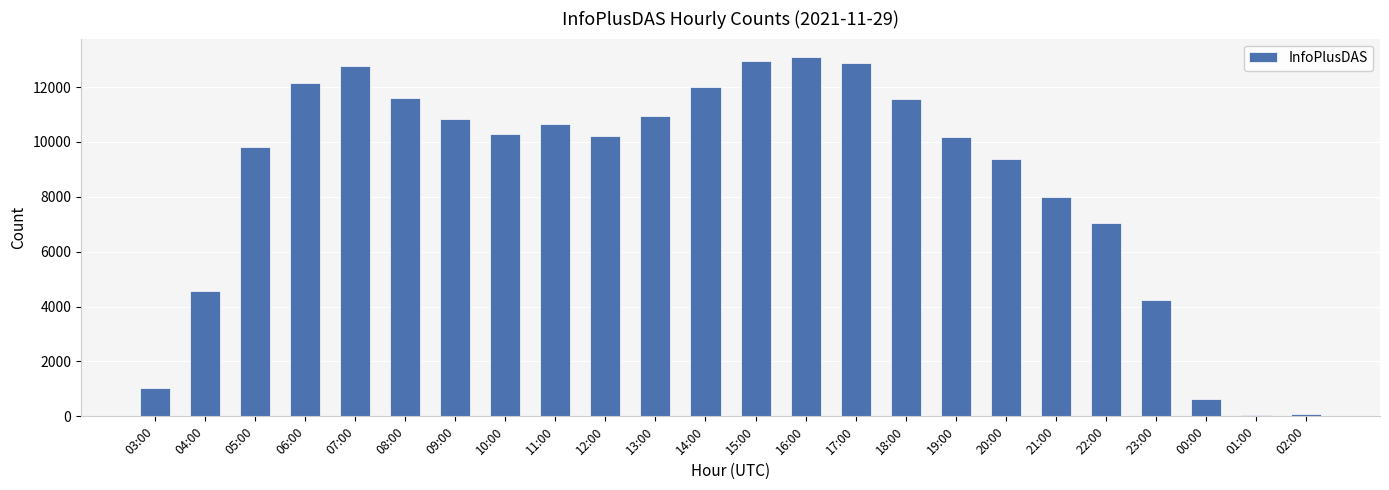

The chart shows a value of 16610 at 14:00. True or false?

False